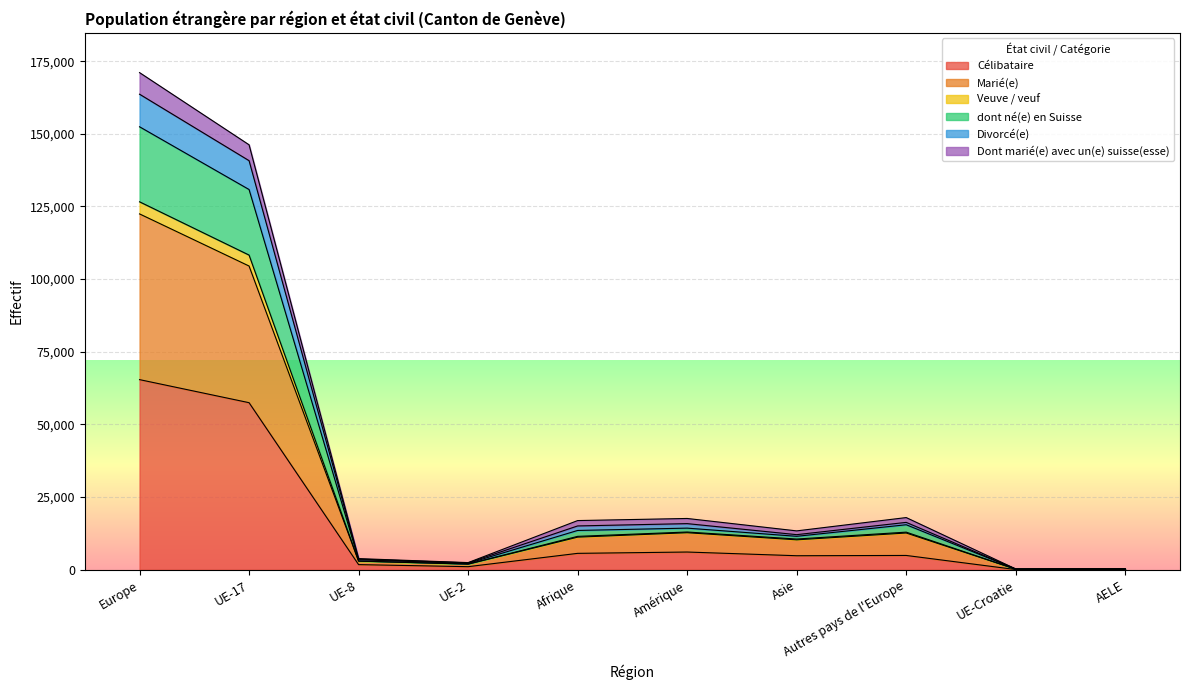

Where is the first local minimum for Divorcé(e)?

UE-2